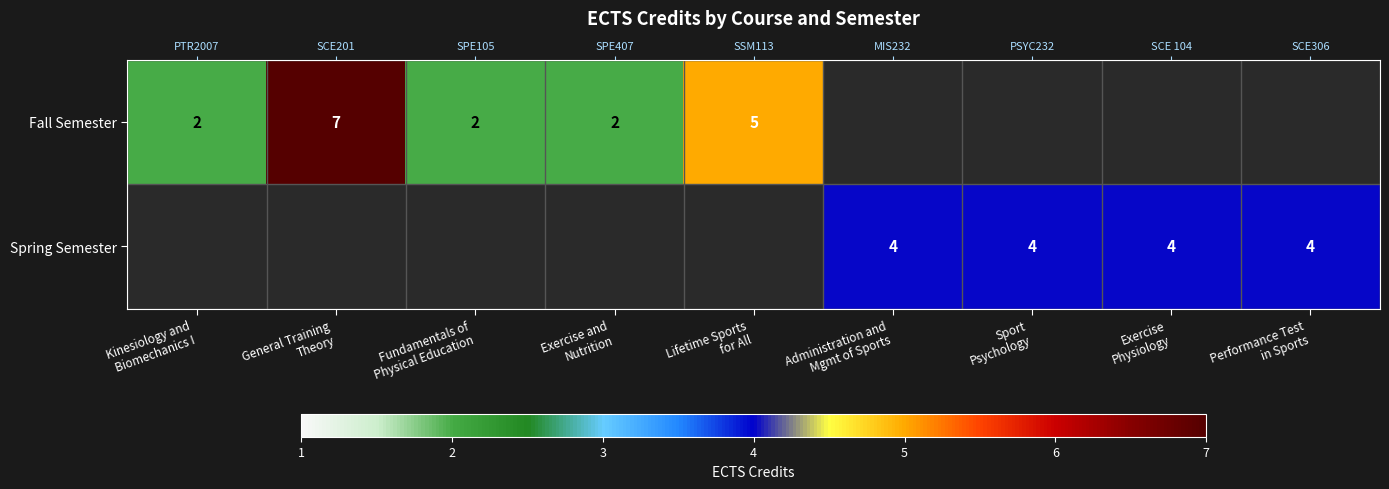

Between Lifetime Sports
for All and General Training
Theory, which is larger?

General Training
Theory